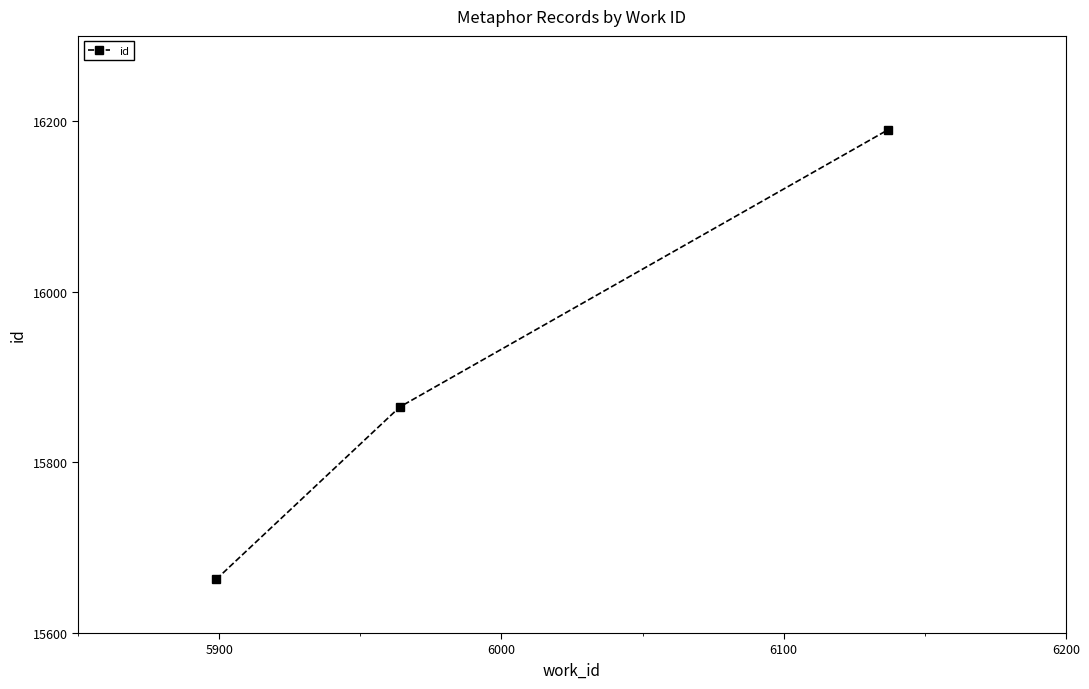

What is the sum of all values?

47718